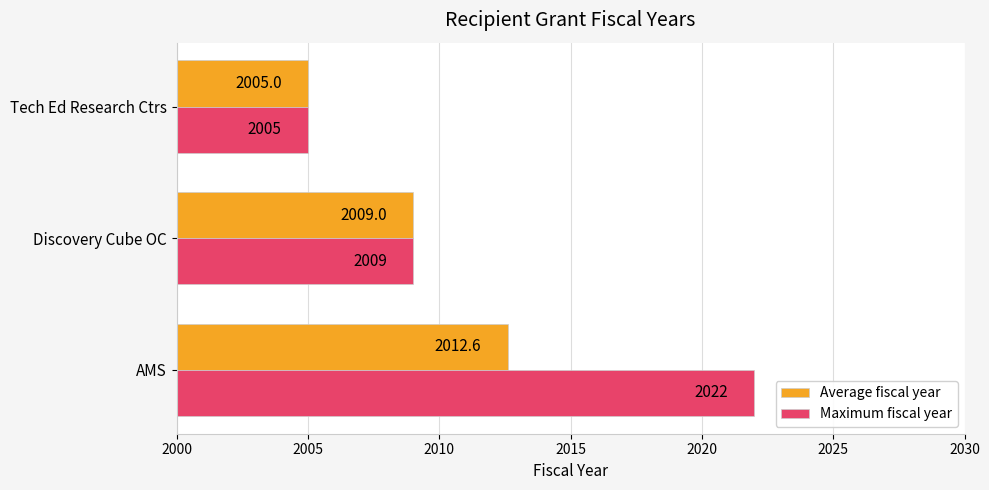

What is the maximum value shown in the chart?

2022.0